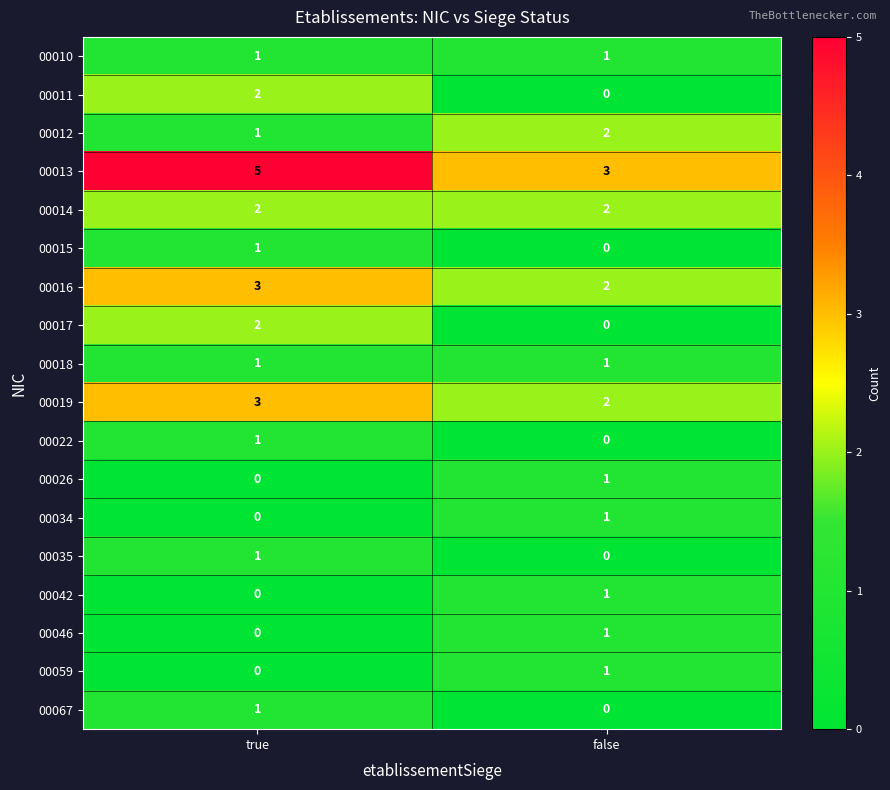

What is the spread (max minus min) of values at true?

5